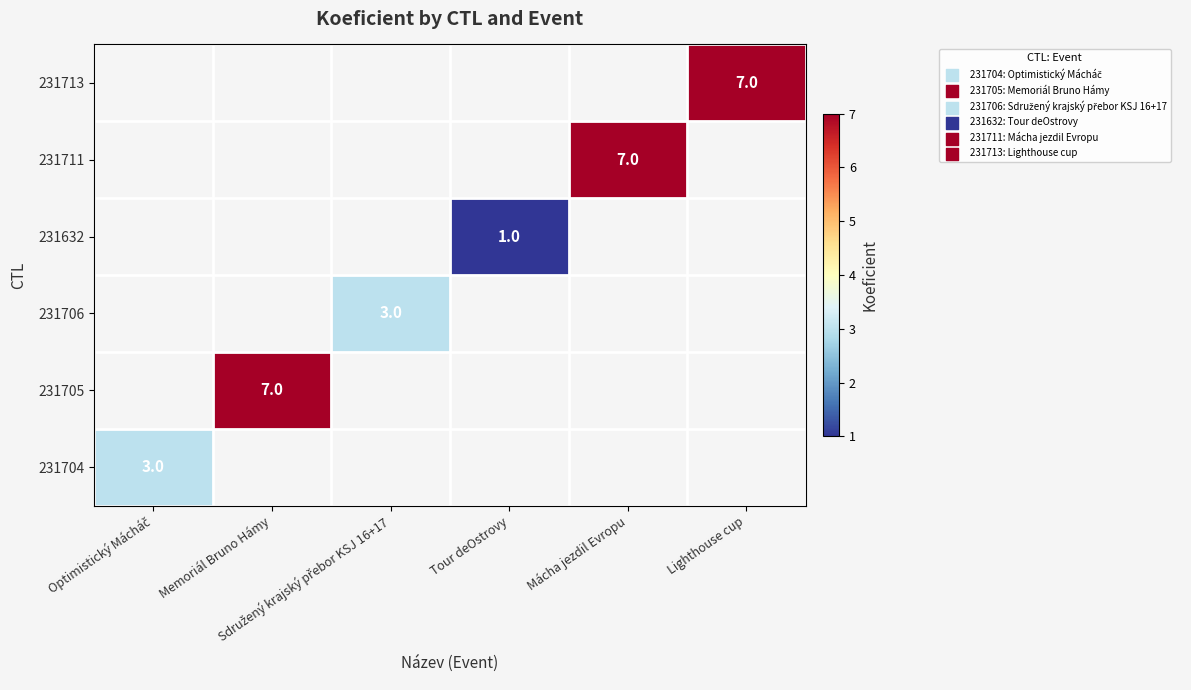

What value does the 231704 series have at Optimistický Mácháč?

3.0